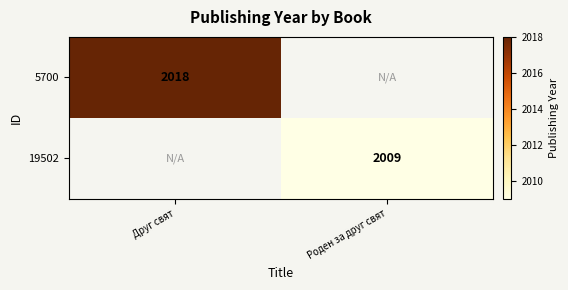

At how many categories does at least one series exceed 2014?

1